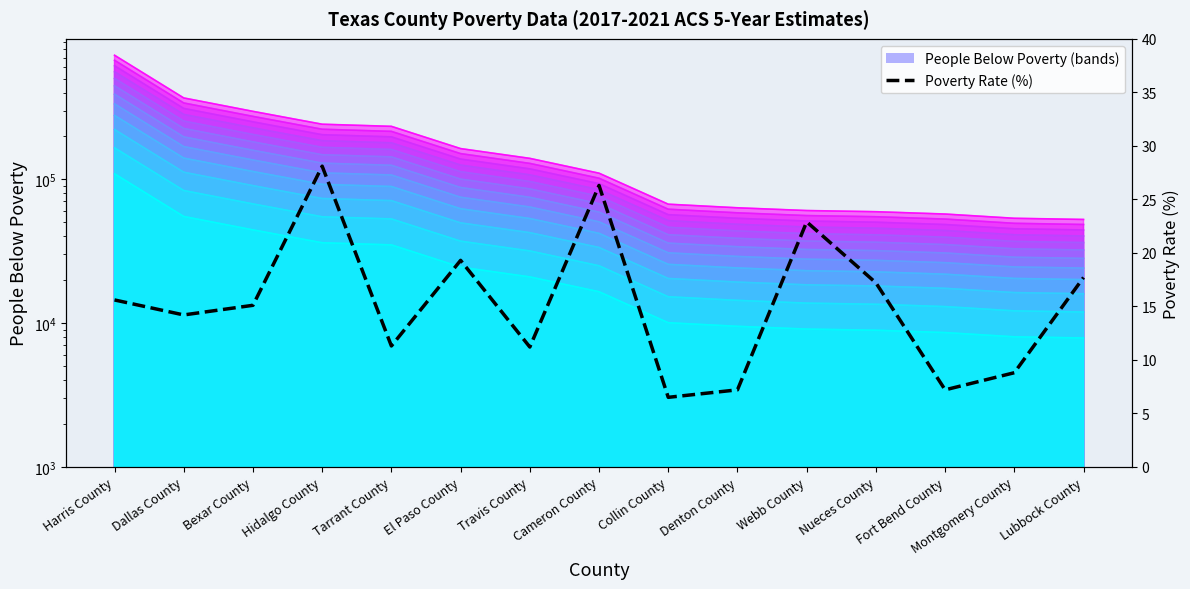

Which category has the lowest value in the Poverty band 1 series?

Lubbock County